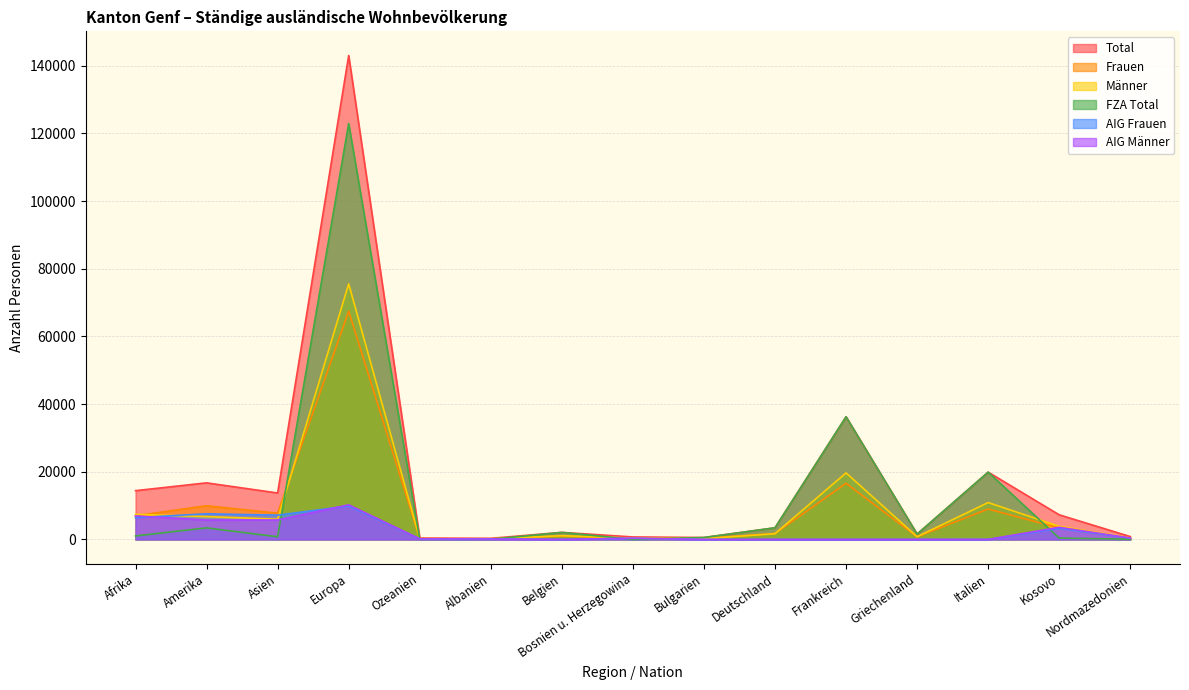

What is the difference between the second highest and second lowest values in the Total series?

35855